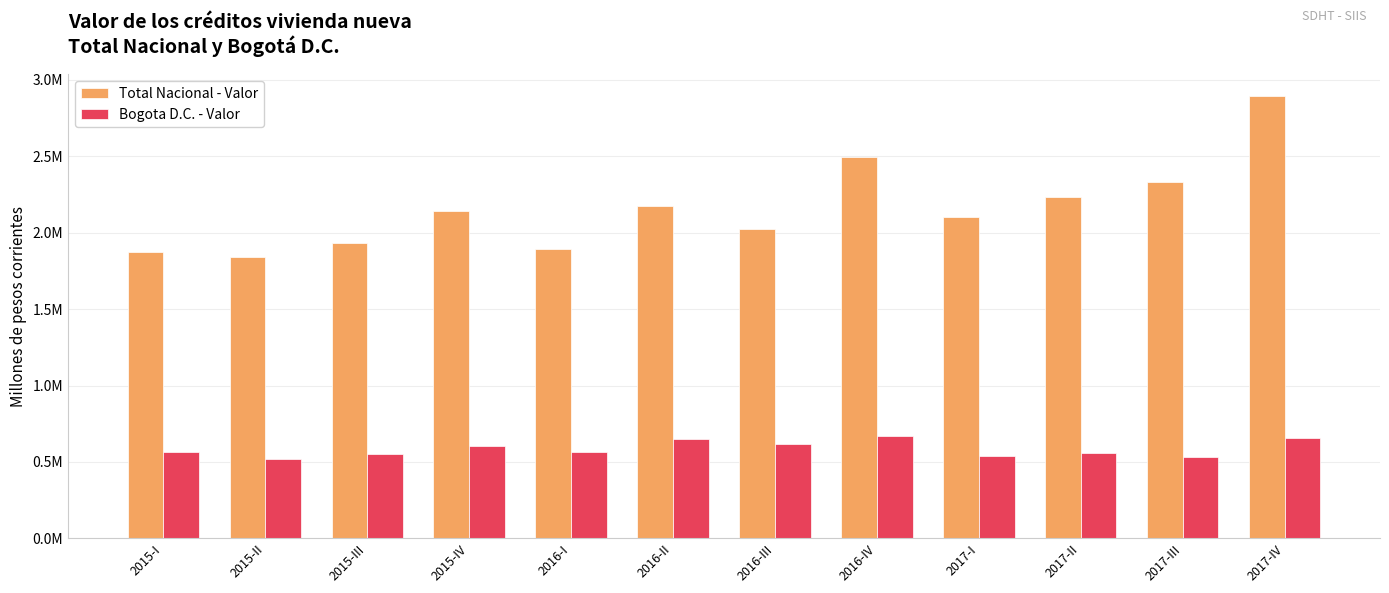

Reading right to left, what are all the values shown in this chart?

Total Nacional - Valor: 2017-IV=2894042	2017-III=2333814	2017-II=2232997	2017-I=2101872	2016-IV=2494380	2016-III=2024067	2016-II=2174556	2016-I=1895673	2015-IV=2144690	2015-III=1935728	2015-II=1838796	2015-I=1872565
Bogota D.C. - Valor: 2017-IV=655126	2017-III=534270	2017-II=556469	2017-I=536743	2016-IV=668649	2016-III=614347	2016-II=647154	2016-I=565426	2015-IV=605175	2015-III=553270	2015-II=516202	2015-I=568398